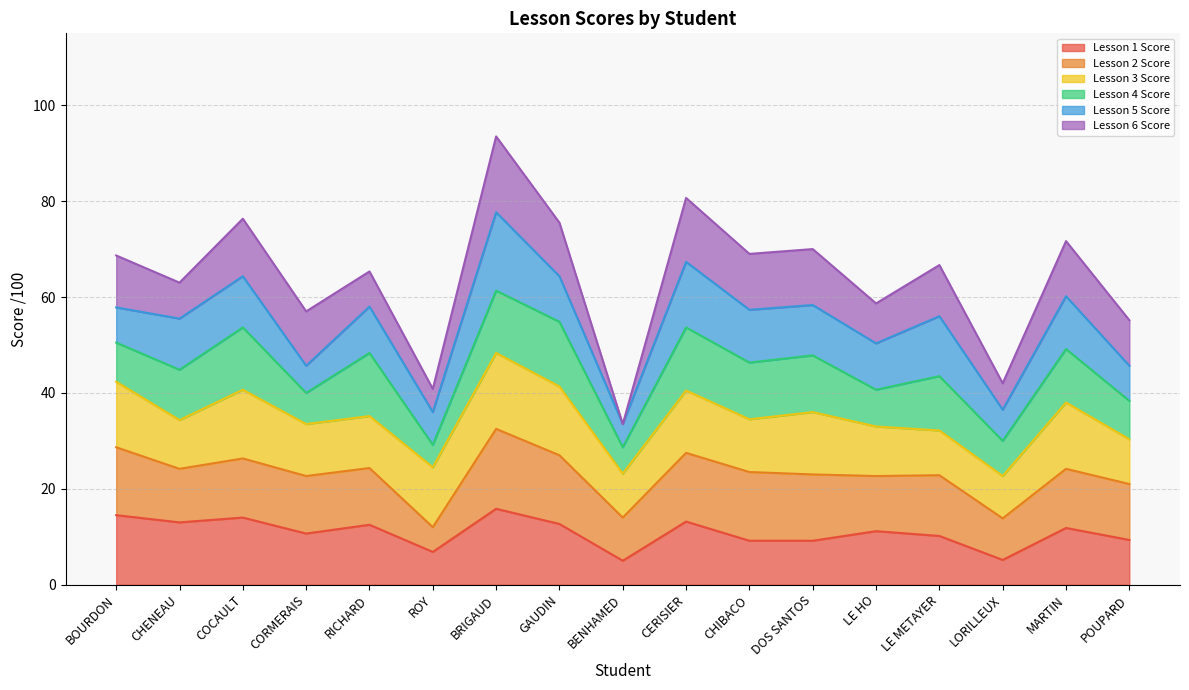

True or false: Lesson 5 Score has a value of 30 at BOURDON.

False